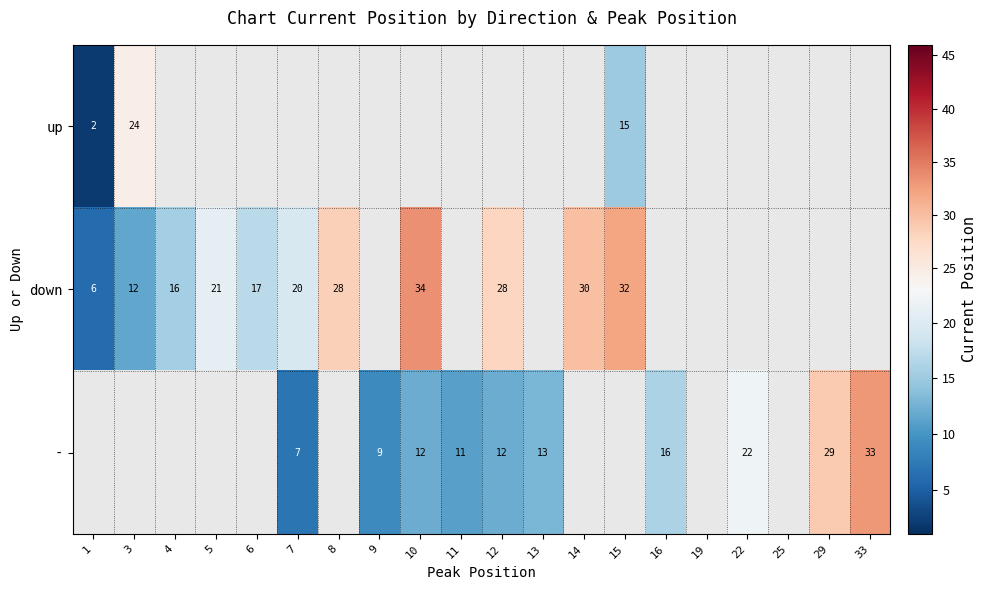

How many data points does each series have?

20